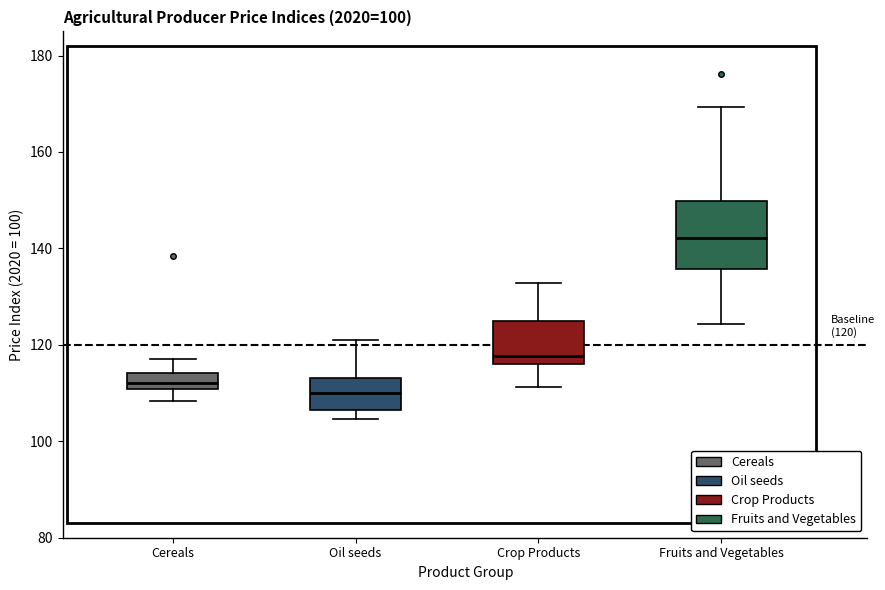

Which box's median line is the highest?

Fruits and Vegetables